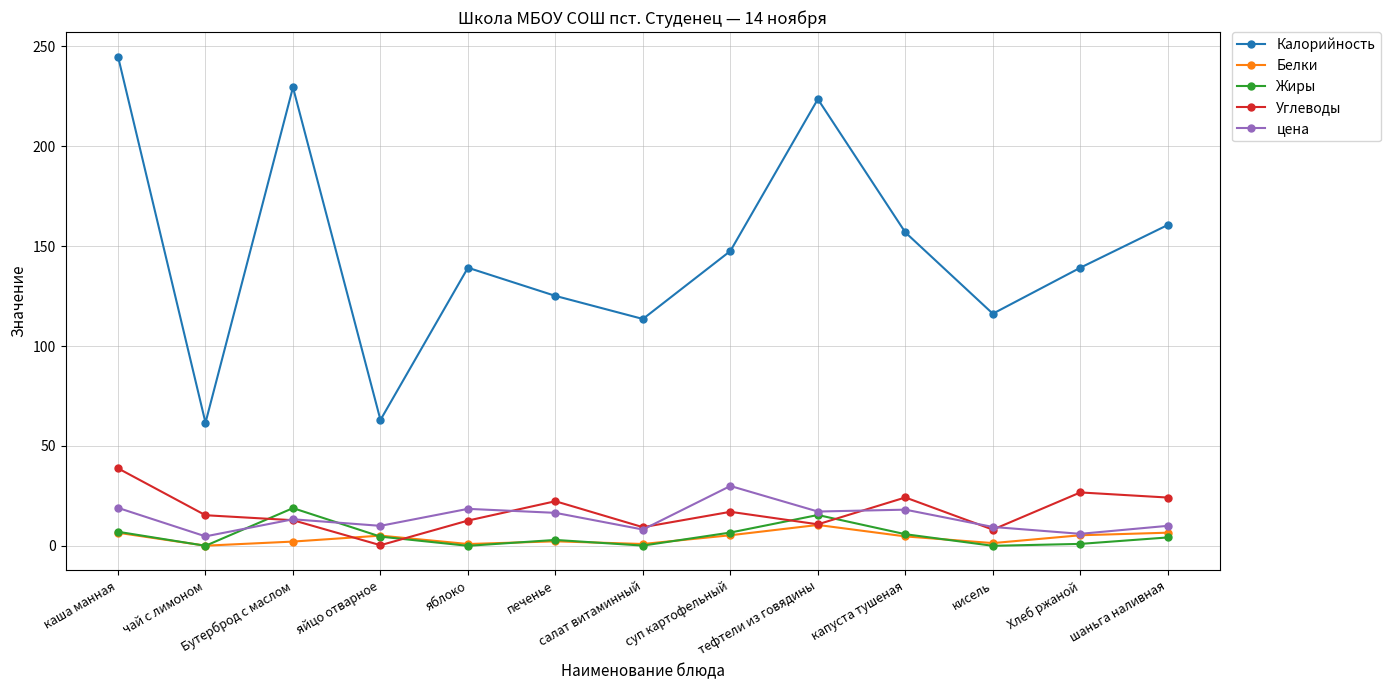

The value of цена at яйцо отварное is 10.0. True or false?

True